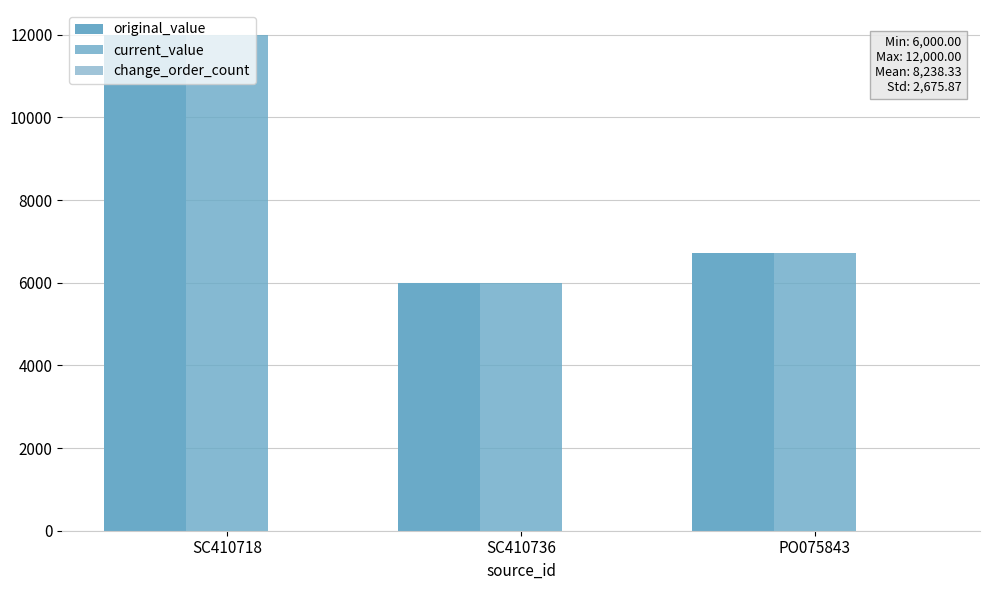

Where is original_value nearest to the value 9000?

PO075843